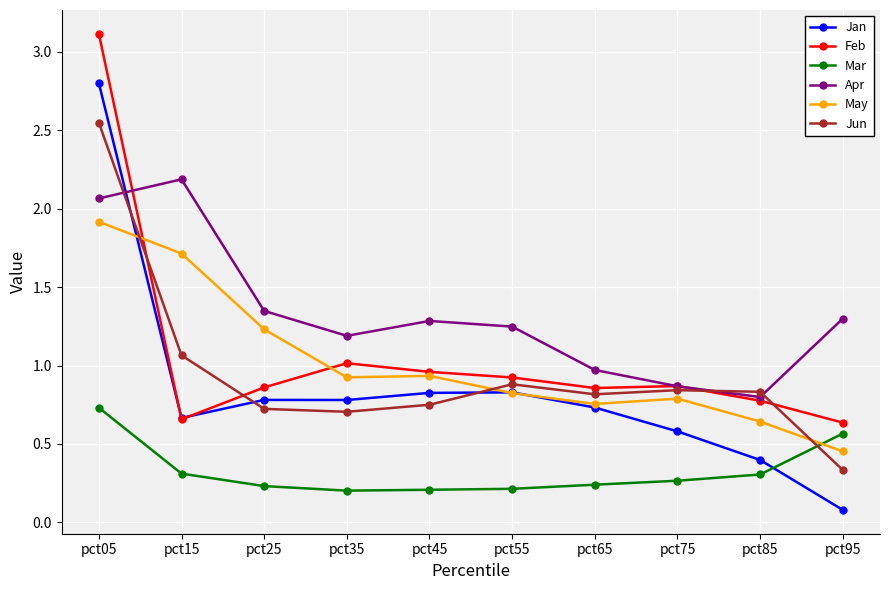

Where is the first local maximum for Apr?

pct15